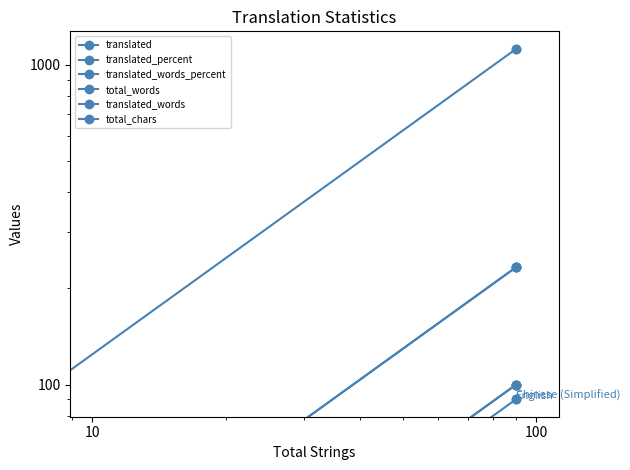

At which label does translated_percent reach its minimum?

10